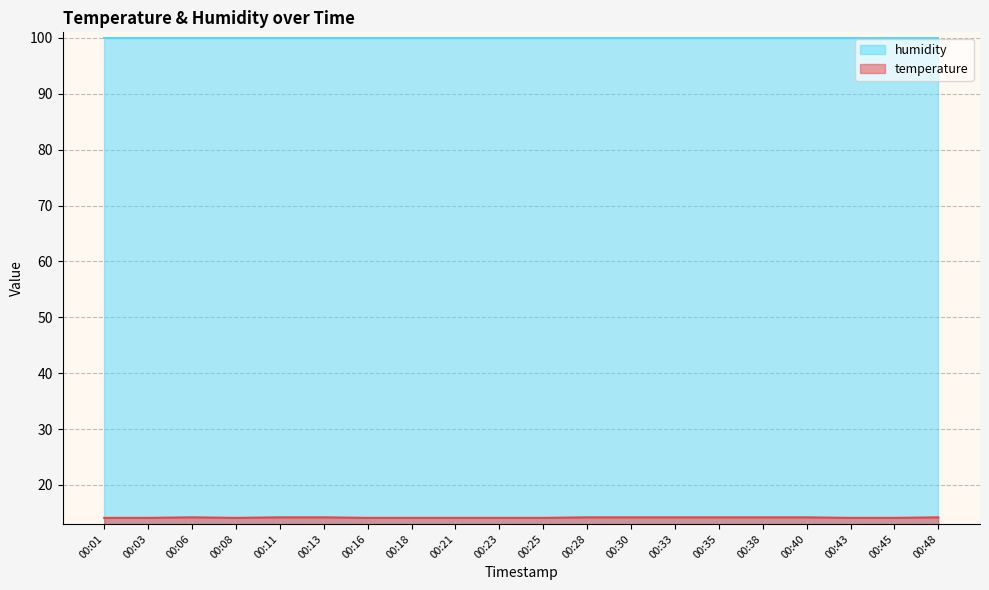

How many lines are shown in the chart?

2